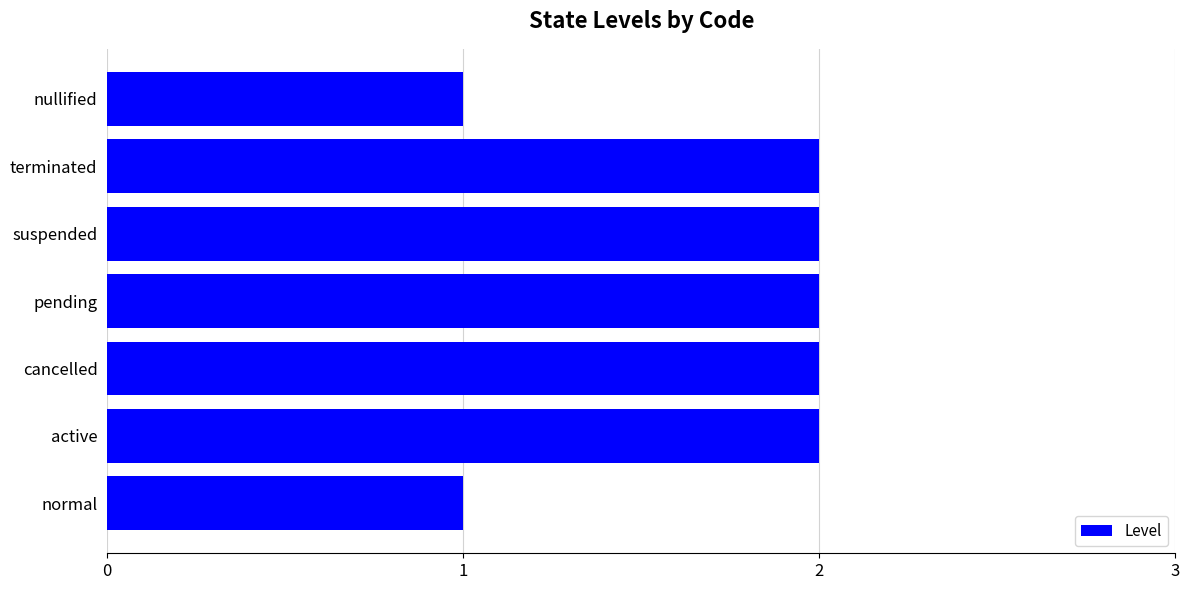

The chart shows a value of 4 at cancelled. True or false?

False